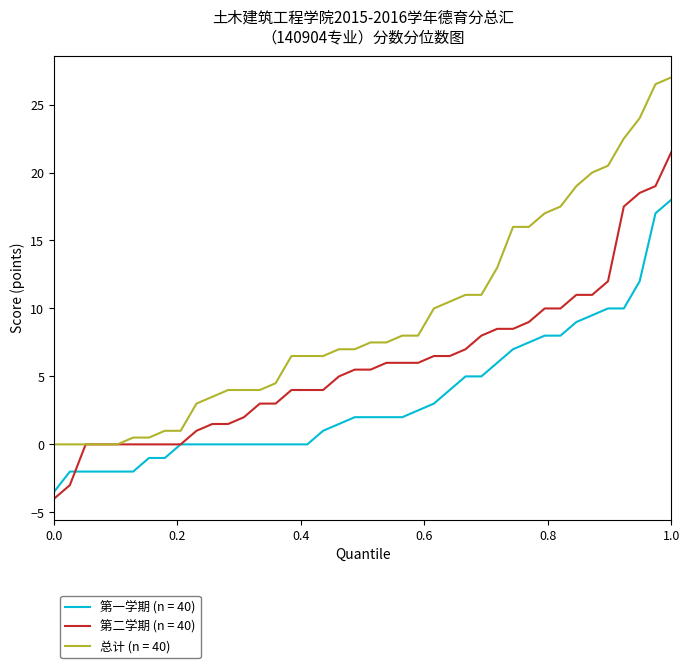

Which series has the largest total across all categories?

总计 (n = 40)